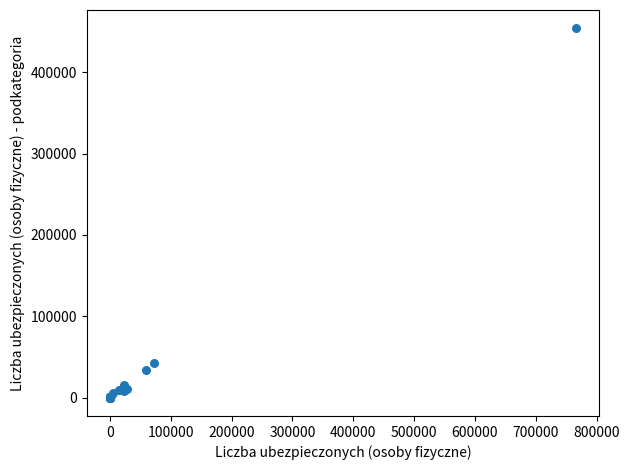

What Y value in the scatter plot is closest to 227051?

41942